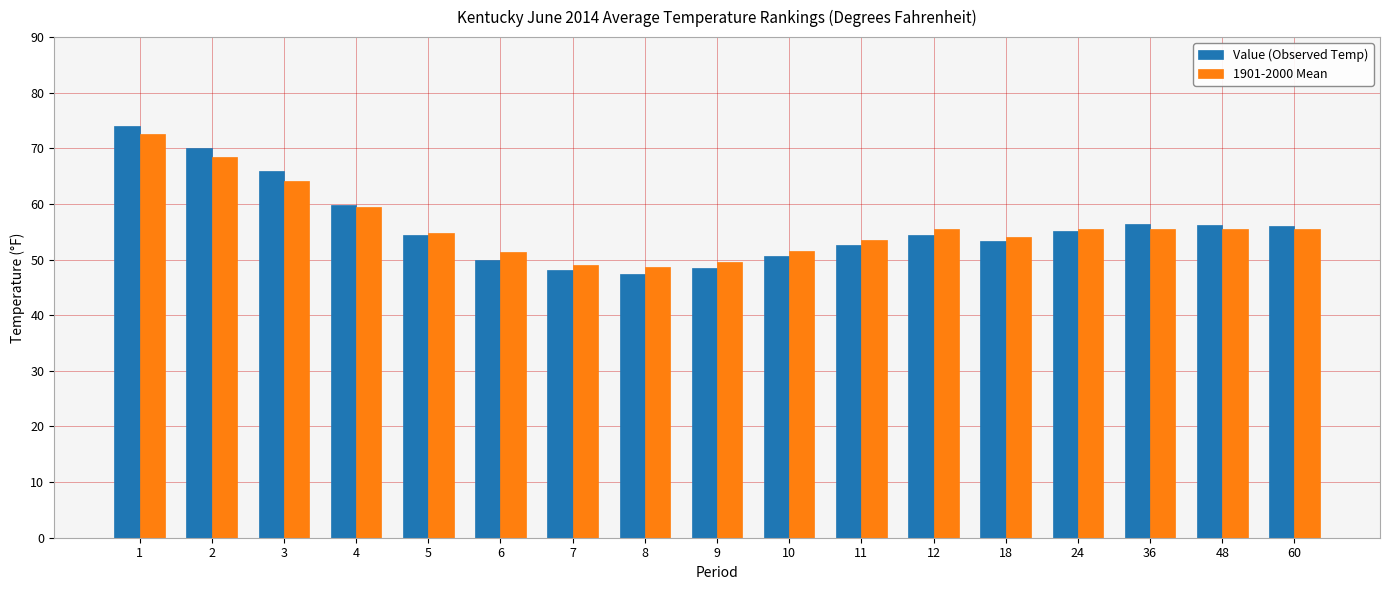

True or false: 1901-2000 Mean has a value of 40.9 at 1.

False